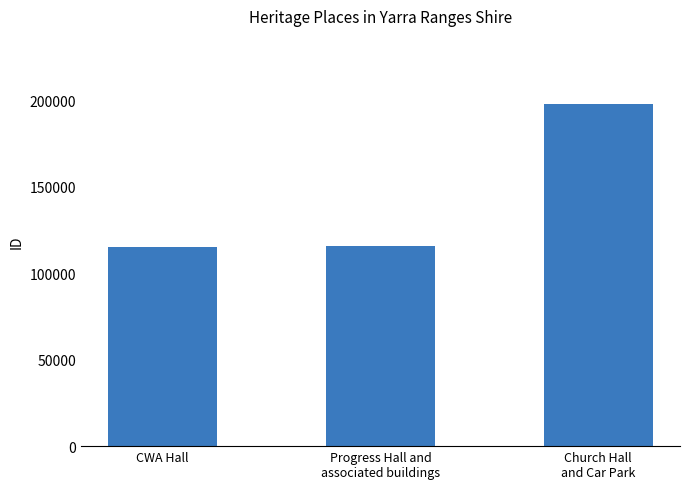

What is the difference between the maximum and second lowest values?

82081